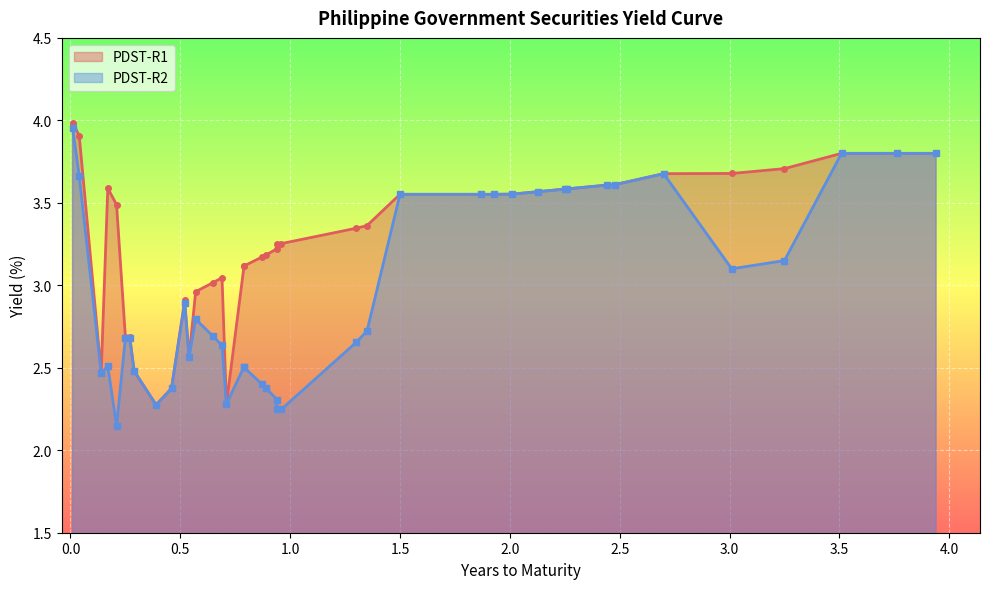

Which series has the widest spread of values?

PDST-R2